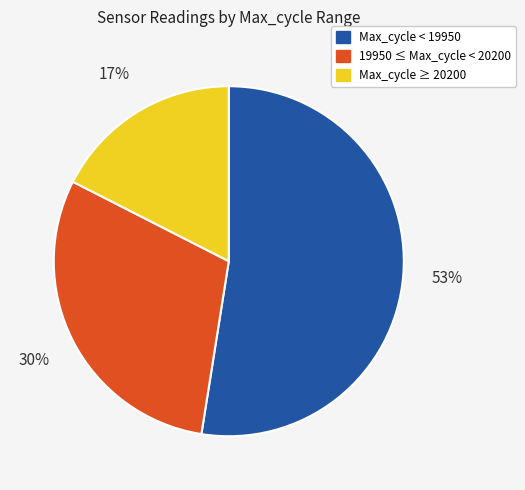

Does any single category account for the majority?

Yes